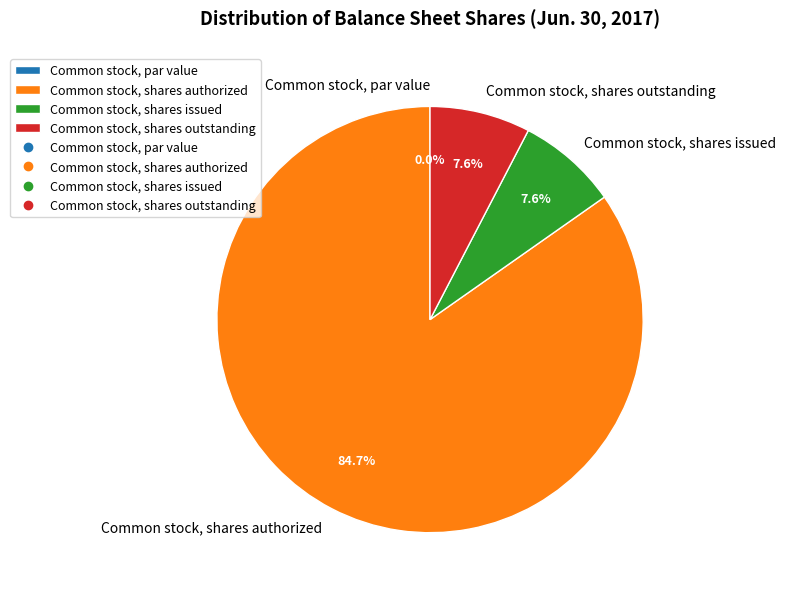

Count the number of slices in the pie.

4